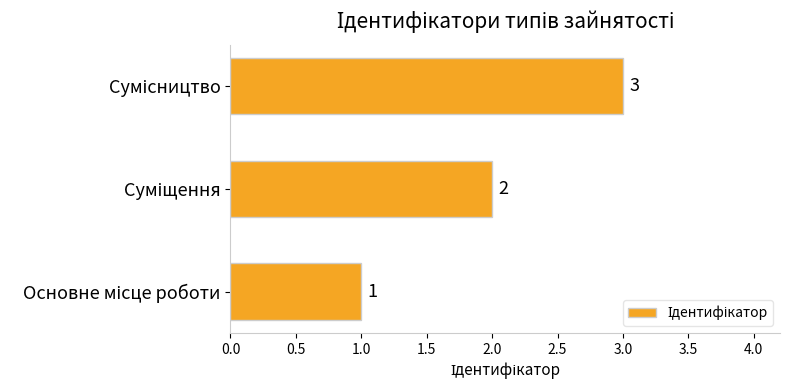

How many values are between 1 and 3?

3